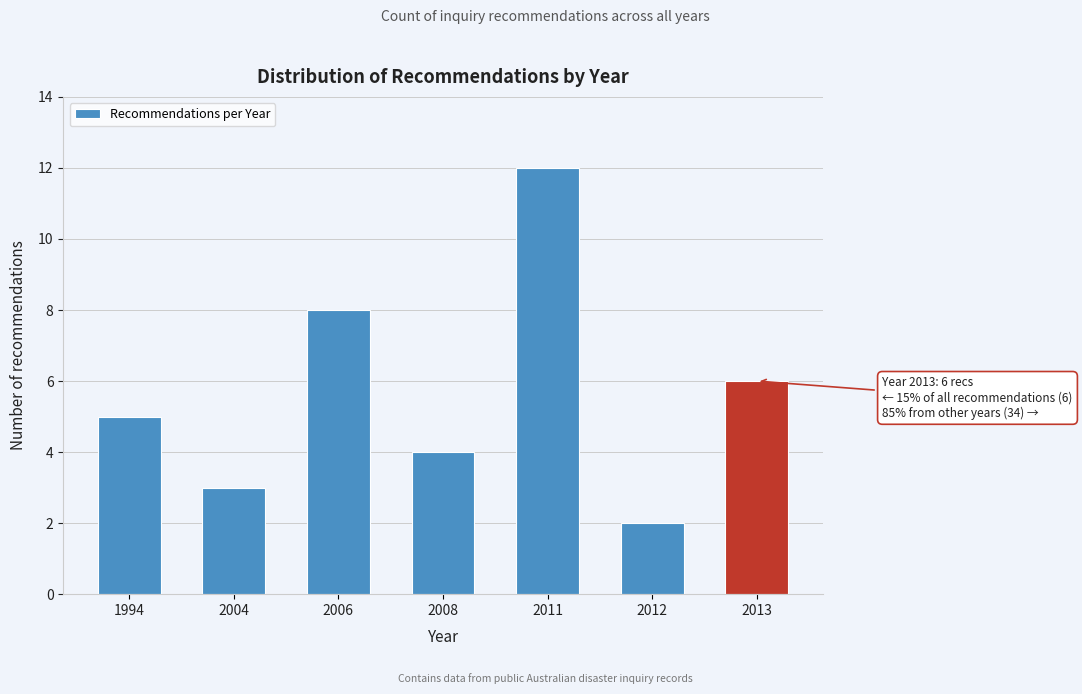

Reading left to right, extract all data points from this chart.

1994=5	2004=3	2006=8	2008=4	2011=12	2012=2	2013=6